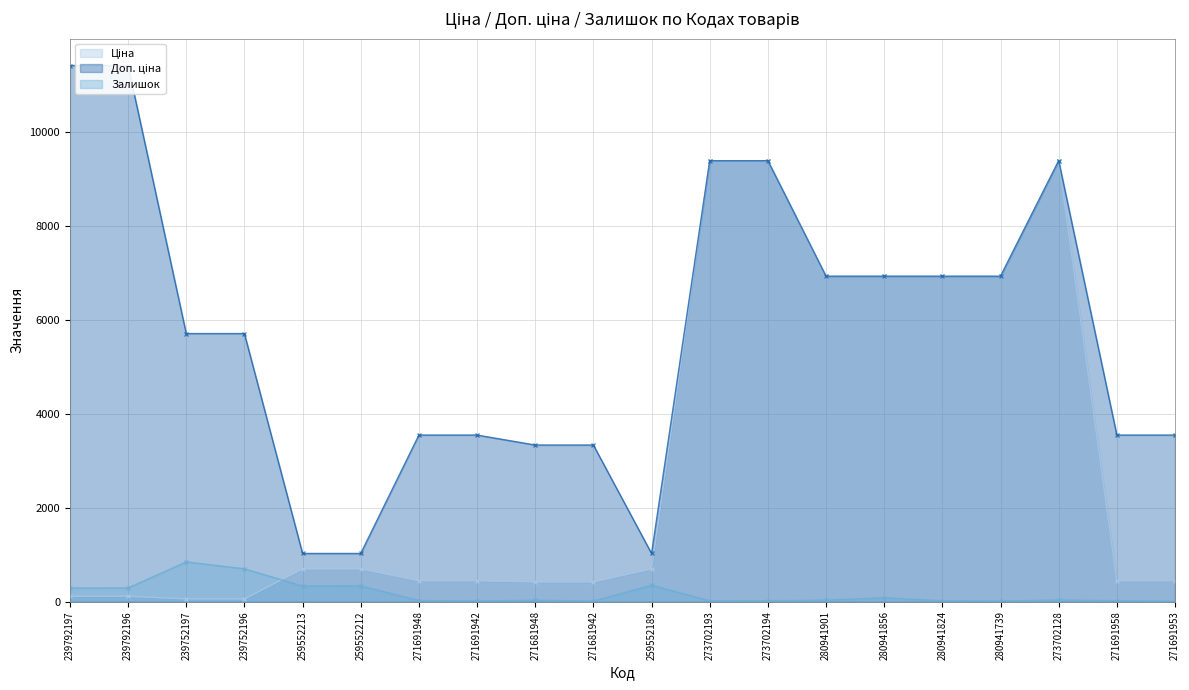

True or false: Ціна has more than 0 points higher than both neighbors.

True